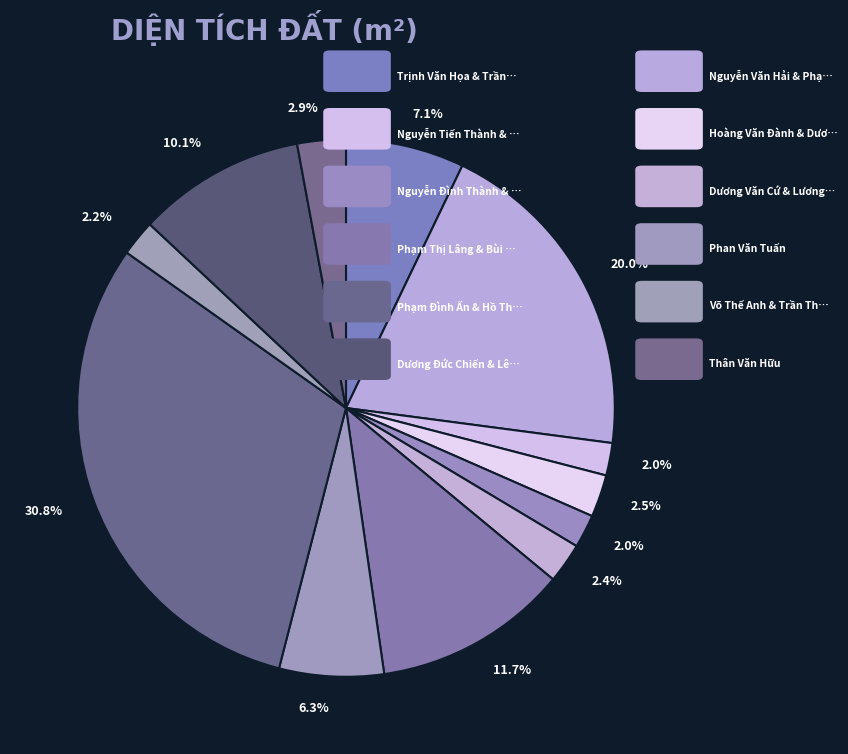

How many slices are in this pie chart?

12